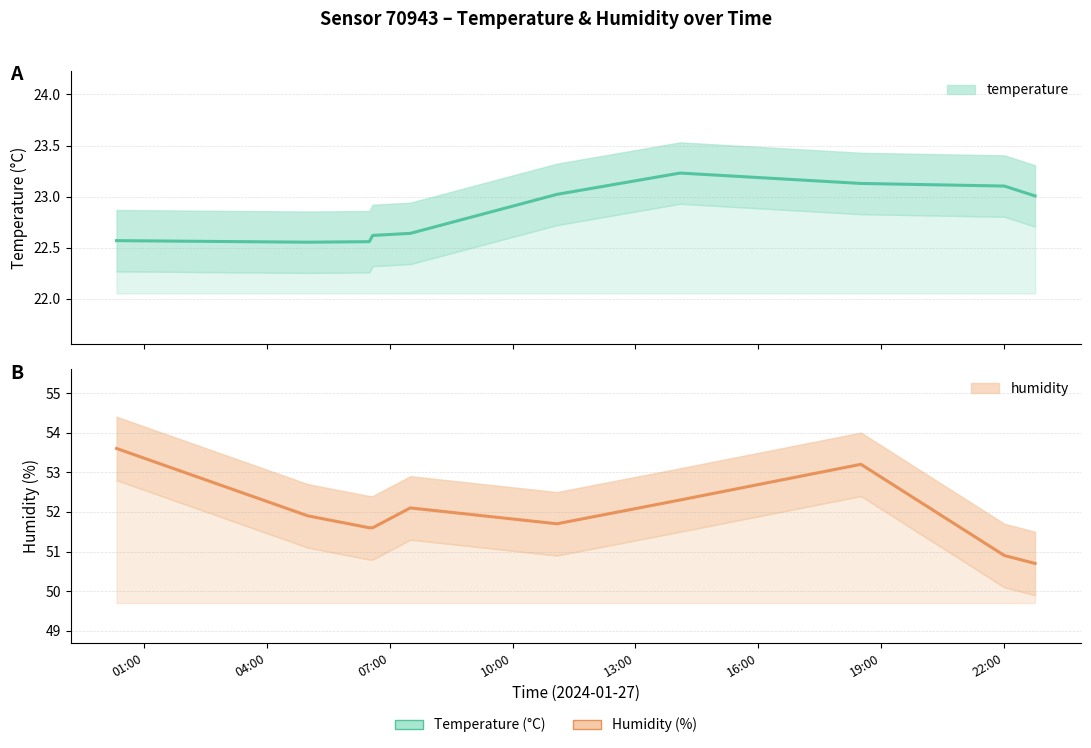

What is the total value across all series at 2024-01-27T06:35:19?

74.2